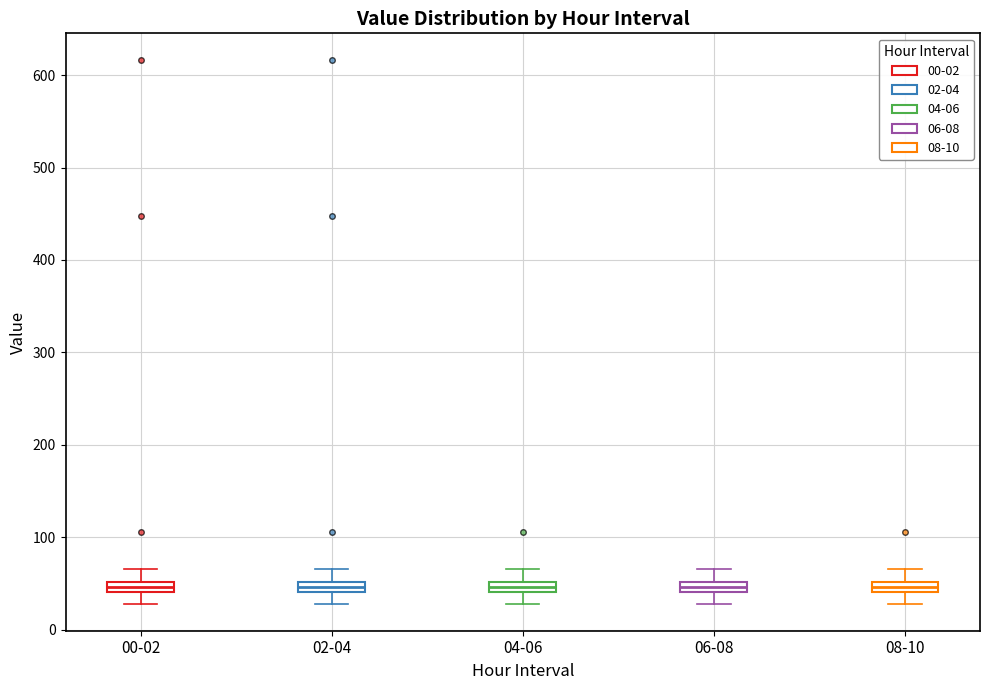

Where is the upper edge of the box for 06-08 on the y-axis? The values are not printed on the chart, so give them approximately, as read against the axis.

50